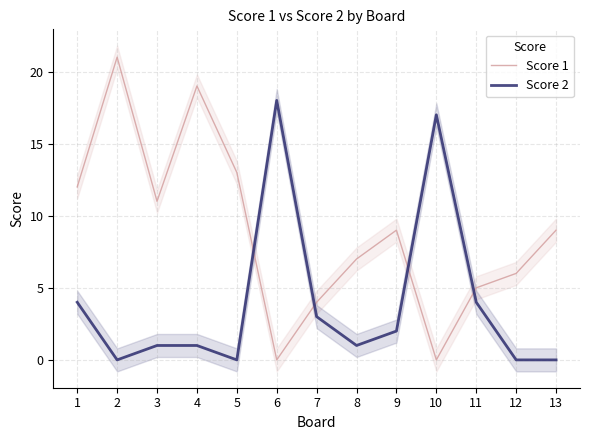

Where does the Score 1 series first go above 9?

1